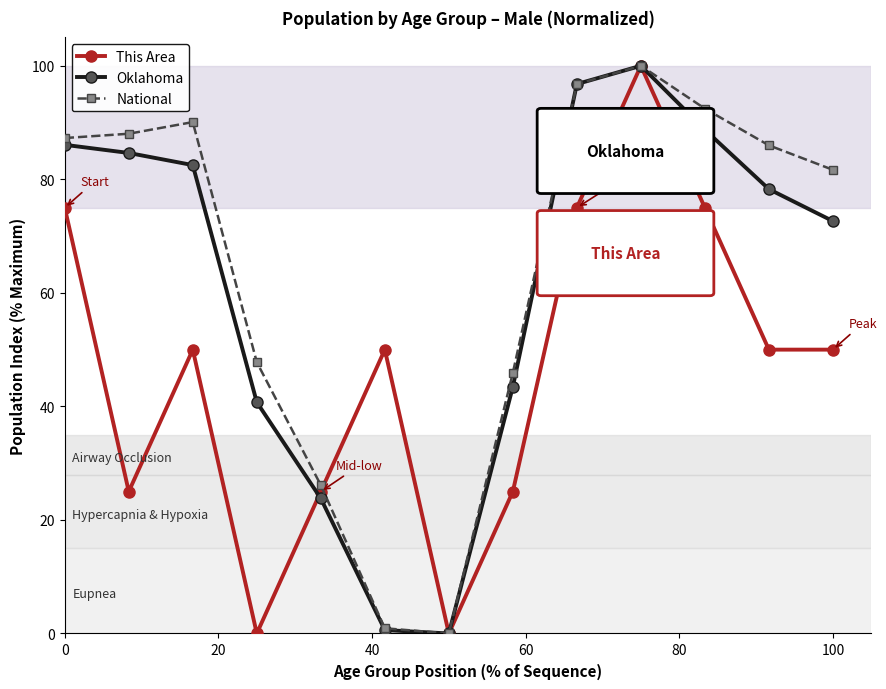

What is the maximum value shown in the chart?

100.0